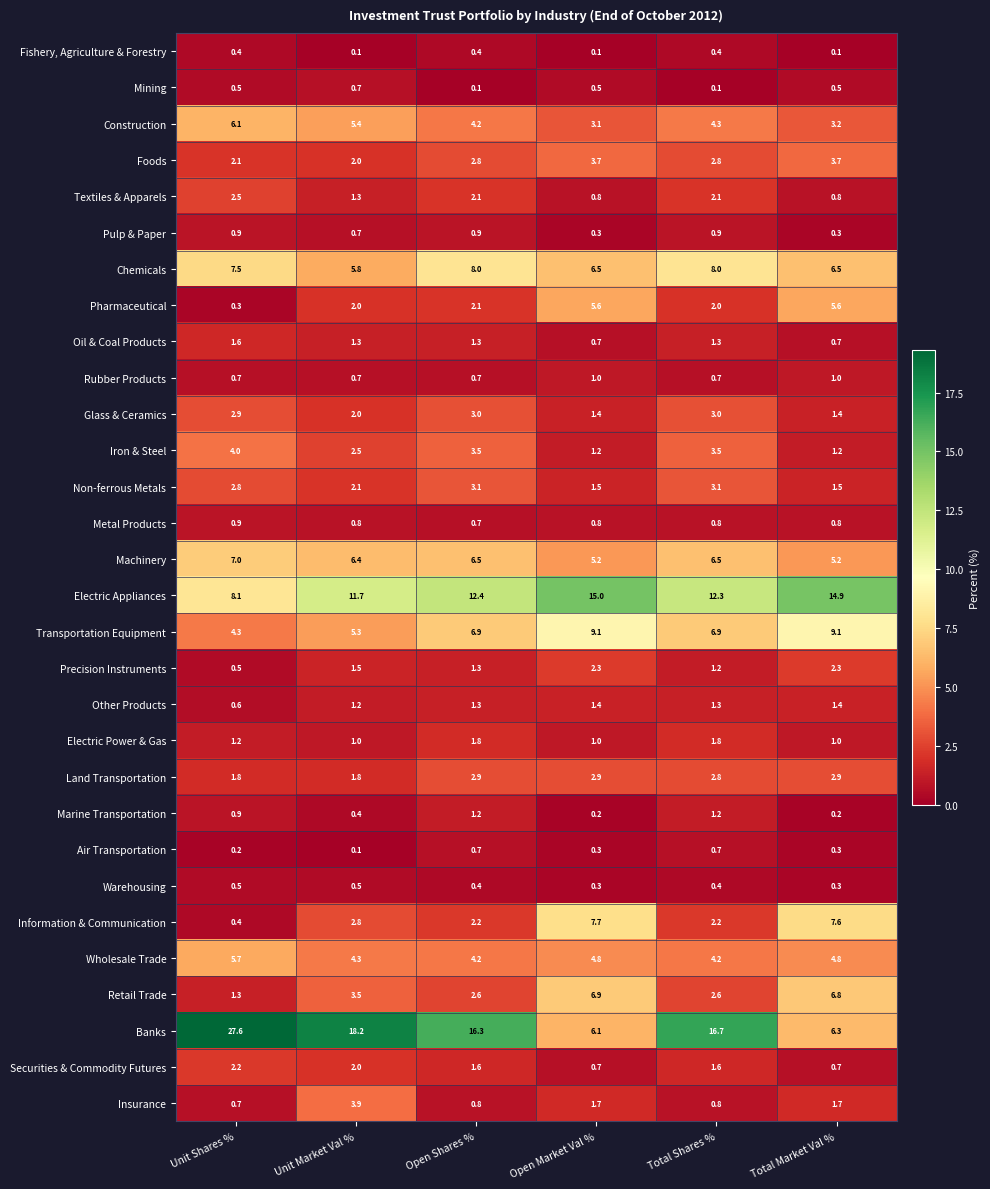

Which series has the largest total across all categories?

Banks